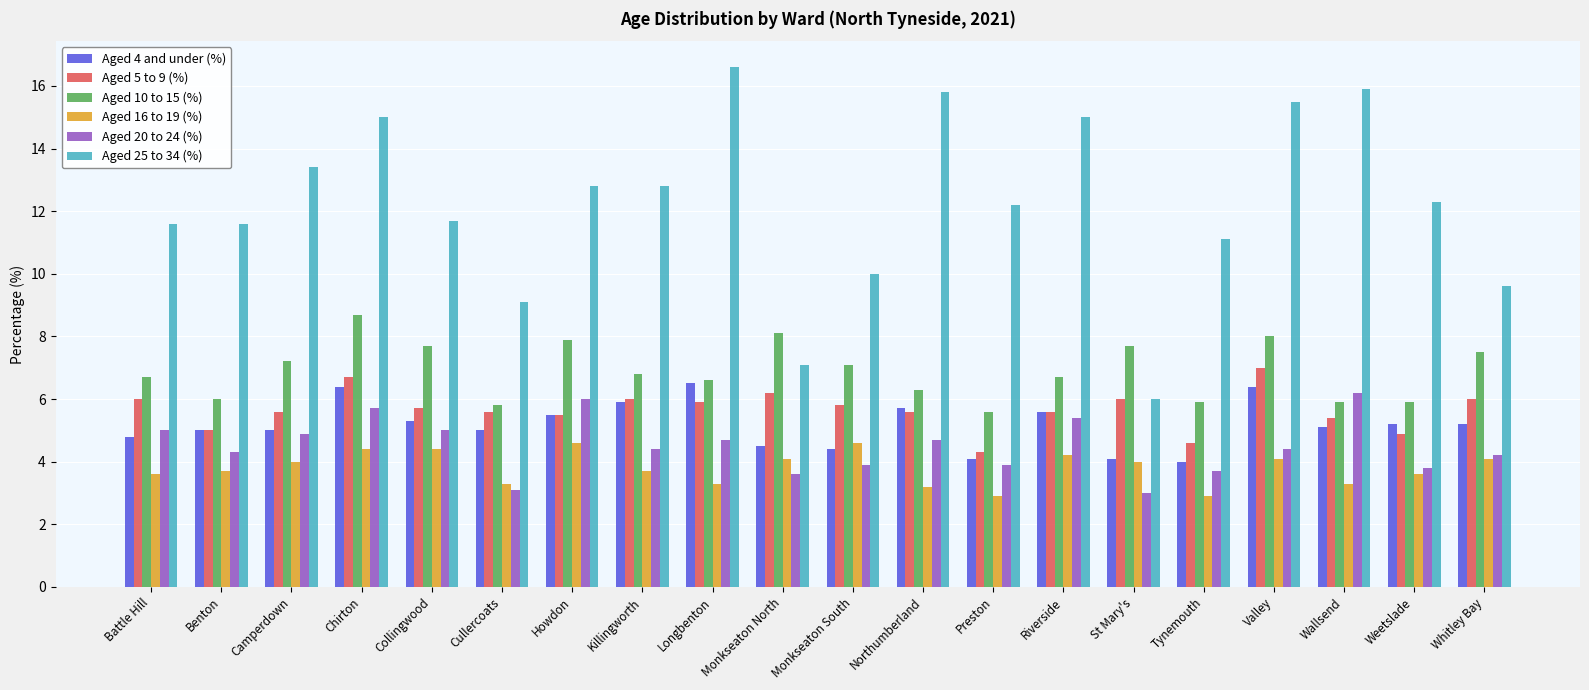

Reading left to right, what are all the values shown in this chart?

Aged 4 and under (%): Battle Hill=4.8	Benton=5.0	Camperdown=5.0	Chirton=6.4	Collingwood=5.3	Cullercoats=5.0	Howdon=5.5	Killingworth=5.9	Longbenton=6.5	Monkseaton North=4.5	Monkseaton South=4.4	Northumberland=5.7	Preston=4.1	Riverside=5.6	St Mary's=4.1	Tynemouth=4.0	Valley=6.4	Wallsend=5.1	Weetslade=5.2	Whitley Bay=5.2
Aged 5 to 9 (%): Battle Hill=6.0	Benton=5.0	Camperdown=5.6	Chirton=6.7	Collingwood=5.7	Cullercoats=5.6	Howdon=5.5	Killingworth=6.0	Longbenton=5.9	Monkseaton North=6.2	Monkseaton South=5.8	Northumberland=5.6	Preston=4.3	Riverside=5.6	St Mary's=6.0	Tynemouth=4.6	Valley=7.0	Wallsend=5.4	Weetslade=4.9	Whitley Bay=6.0
Aged 10 to 15 (%): Battle Hill=6.7	Benton=6.0	Camperdown=7.2	Chirton=8.7	Collingwood=7.7	Cullercoats=5.8	Howdon=7.9	Killingworth=6.8	Longbenton=6.6	Monkseaton North=8.1	Monkseaton South=7.1	Northumberland=6.3	Preston=5.6	Riverside=6.7	St Mary's=7.7	Tynemouth=5.9	Valley=8.0	Wallsend=5.9	Weetslade=5.9	Whitley Bay=7.5
Aged 16 to 19 (%): Battle Hill=3.6	Benton=3.7	Camperdown=4.0	Chirton=4.4	Collingwood=4.4	Cullercoats=3.3	Howdon=4.6	Killingworth=3.7	Longbenton=3.3	Monkseaton North=4.1	Monkseaton South=4.6	Northumberland=3.2	Preston=2.9	Riverside=4.2	St Mary's=4.0	Tynemouth=2.9	Valley=4.1	Wallsend=3.3	Weetslade=3.6	Whitley Bay=4.1
Aged 20 to 24 (%): Battle Hill=5.0	Benton=4.3	Camperdown=4.9	Chirton=5.7	Collingwood=5.0	Cullercoats=3.1	Howdon=6.0	Killingworth=4.4	Longbenton=4.7	Monkseaton North=3.6	Monkseaton South=3.9	Northumberland=4.7	Preston=3.9	Riverside=5.4	St Mary's=3.0	Tynemouth=3.7	Valley=4.4	Wallsend=6.2	Weetslade=3.8	Whitley Bay=4.2
Aged 25 to 34 (%): Battle Hill=11.6	Benton=11.6	Camperdown=13.4	Chirton=15.0	Collingwood=11.7	Cullercoats=9.1	Howdon=12.8	Killingworth=12.8	Longbenton=16.6	Monkseaton North=7.1	Monkseaton South=10.0	Northumberland=15.8	Preston=12.2	Riverside=15.0	St Mary's=6.0	Tynemouth=11.1	Valley=15.5	Wallsend=15.9	Weetslade=12.3	Whitley Bay=9.6